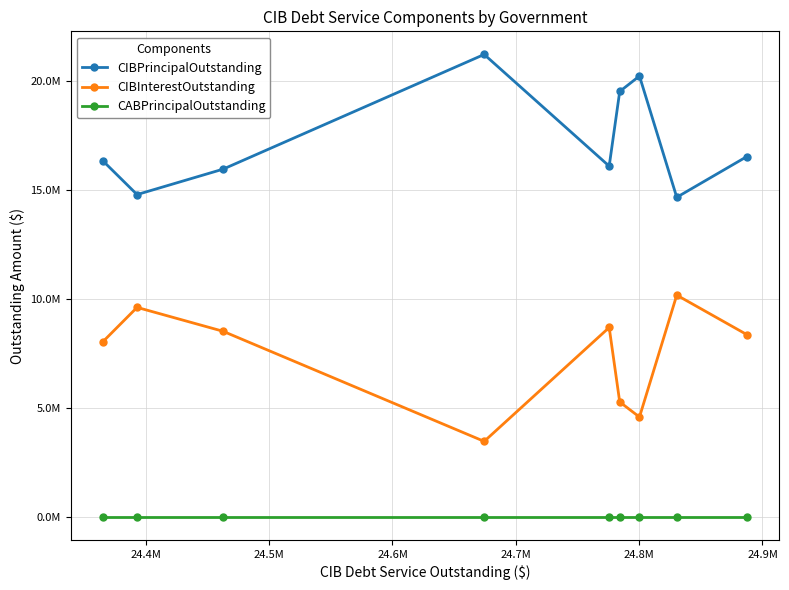

Does the chart have visible grid lines?

Yes